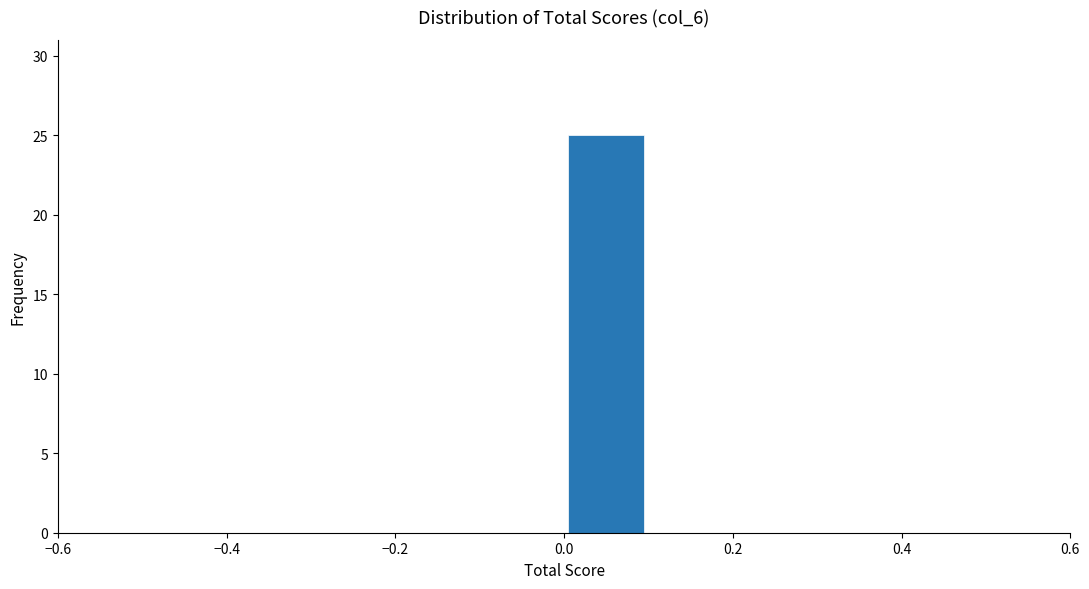

Over which range of the x-axis is the bar tallest?

0.0 to 0.1